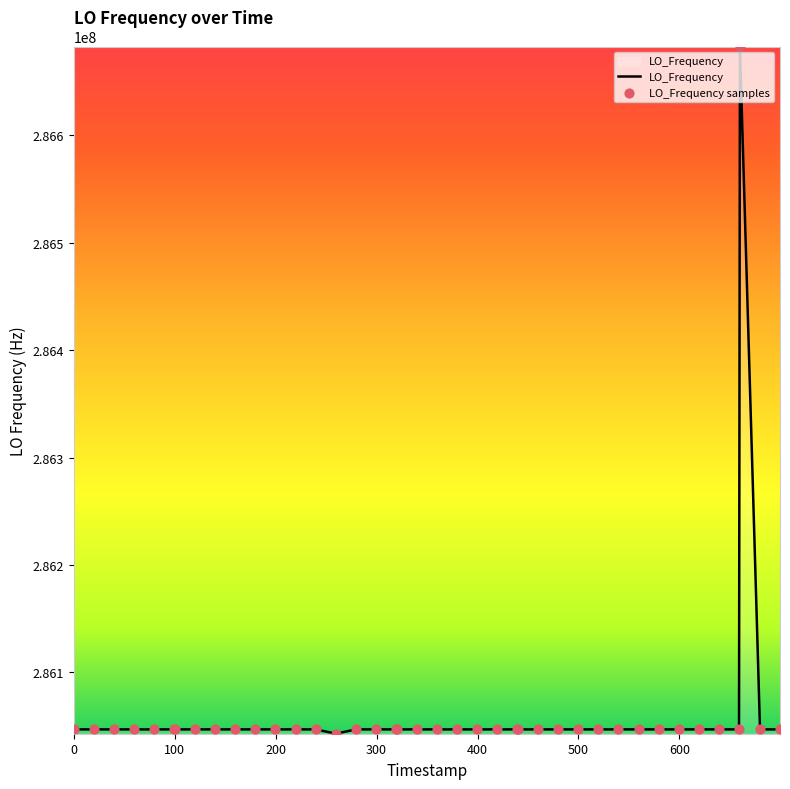

What is the smallest value displayed?

286042982.2